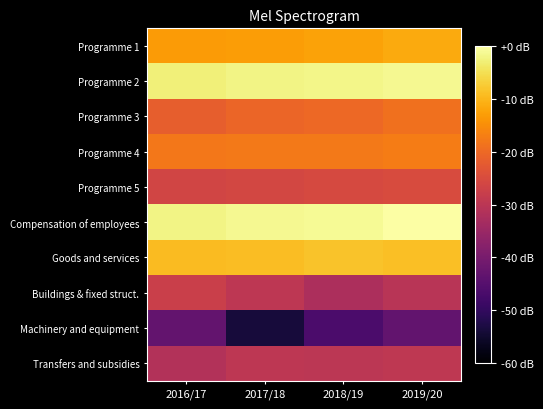

Which series has the largest total across all categories?

Compensation of employees